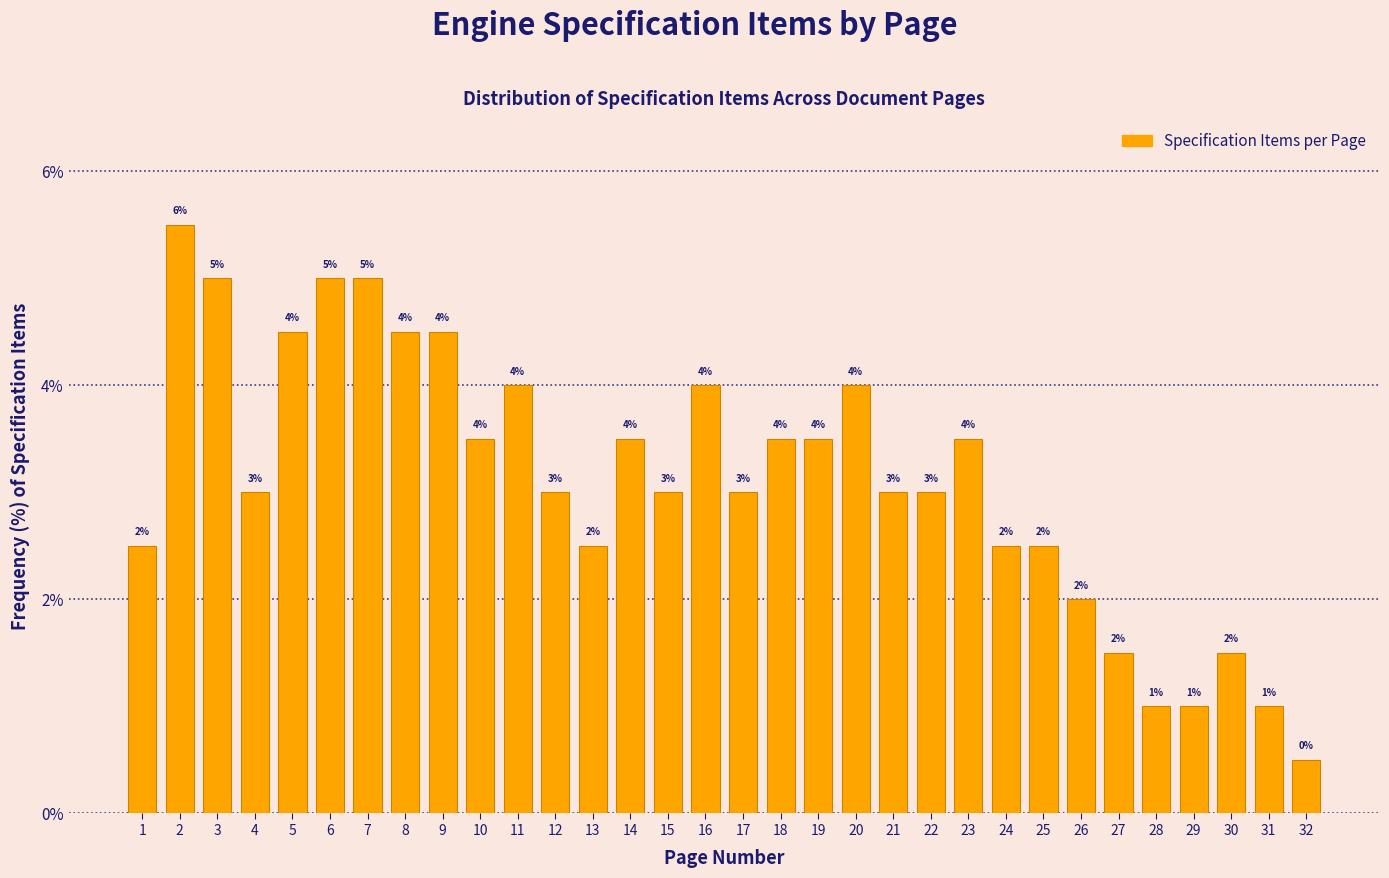

What is the sum of all values?

100.0